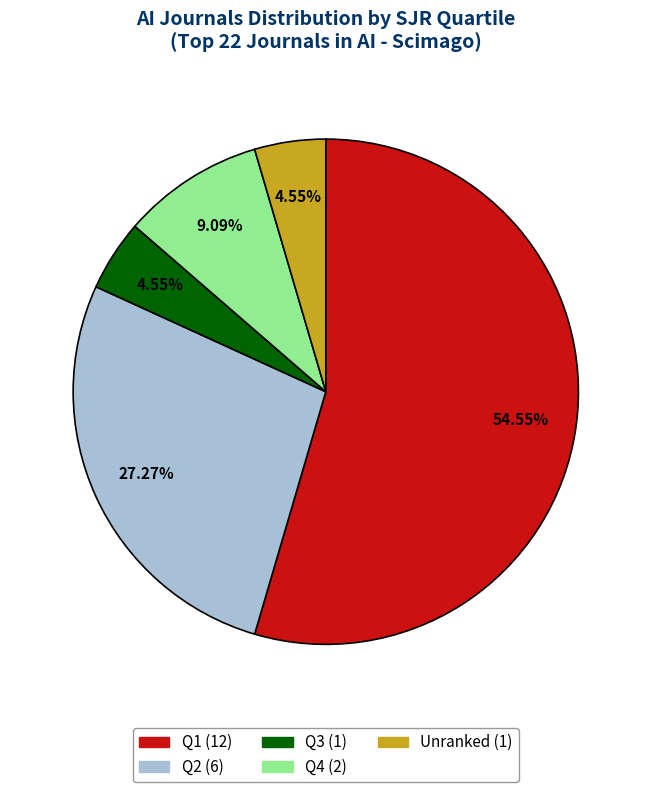

Count the number of slices in the pie.

5